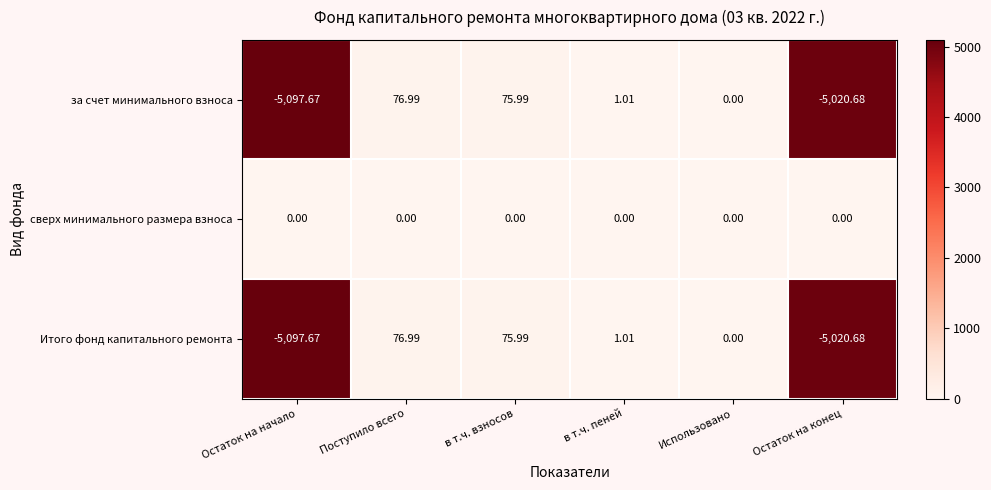

At which label is за счет минимального взноса closest to -2510?

Использовано